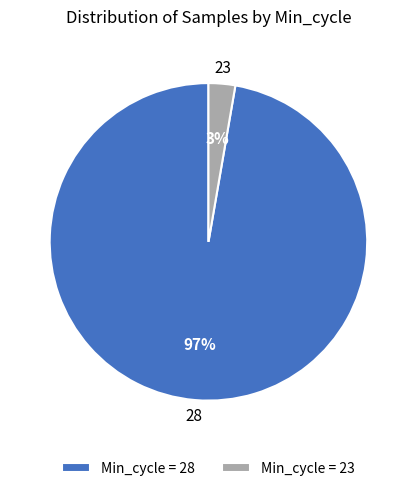

What is the largest slice in the pie chart?

Min_cycle = 28